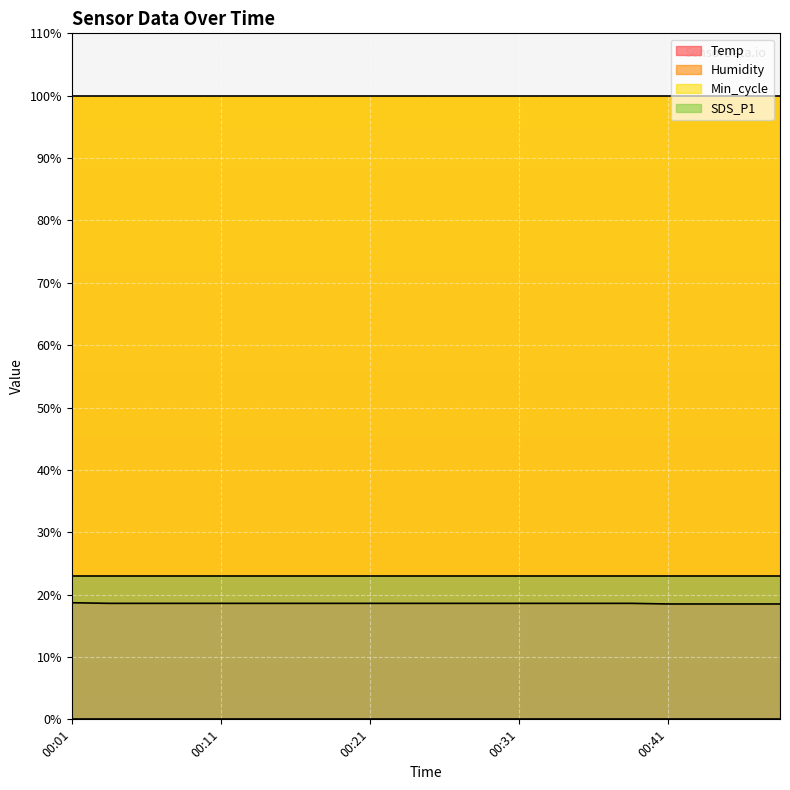

What is the spread (max minus min) of values at 00:46?

99.9